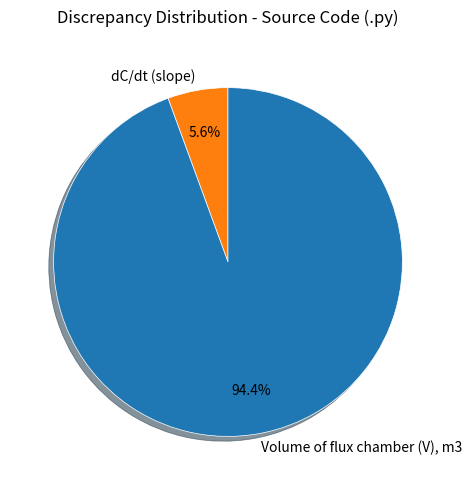

To the nearest percent, what percentage of the pie is dC/dt (slope)?

6%